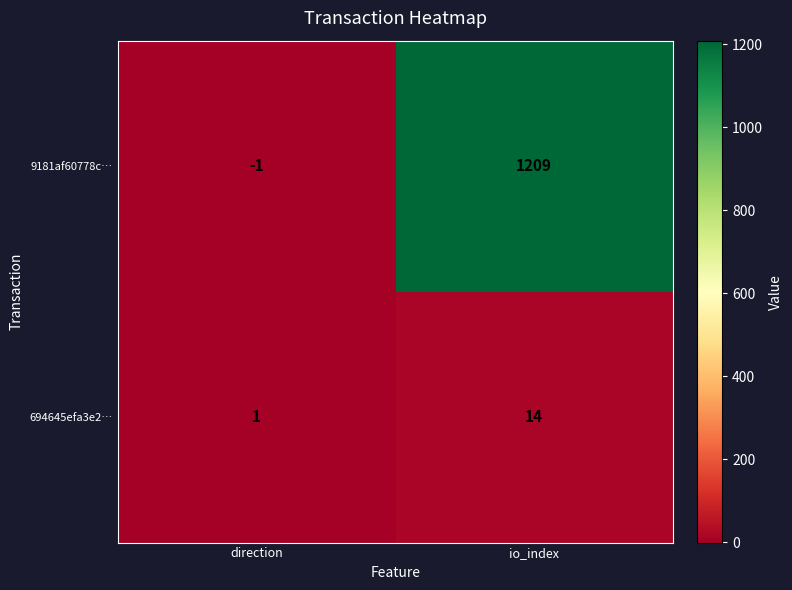

Reading left to right, transcribe all the data shown in this chart.

9181af60778c…: -1	1209
694645efa3e2…: 1	14